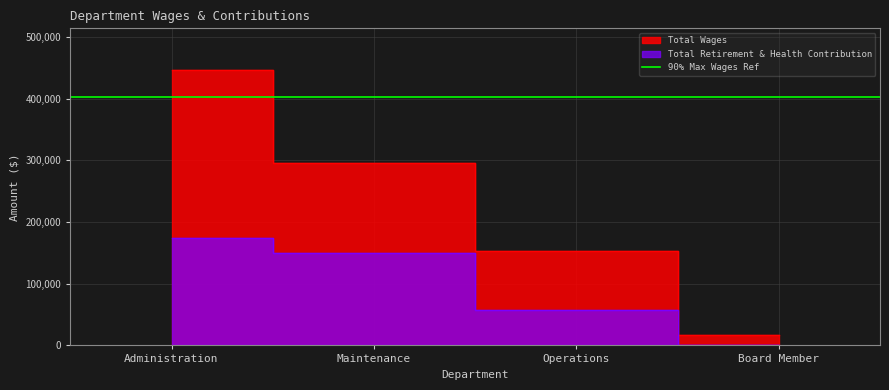

How many Total Wages values are between 153701 and 447113?

3